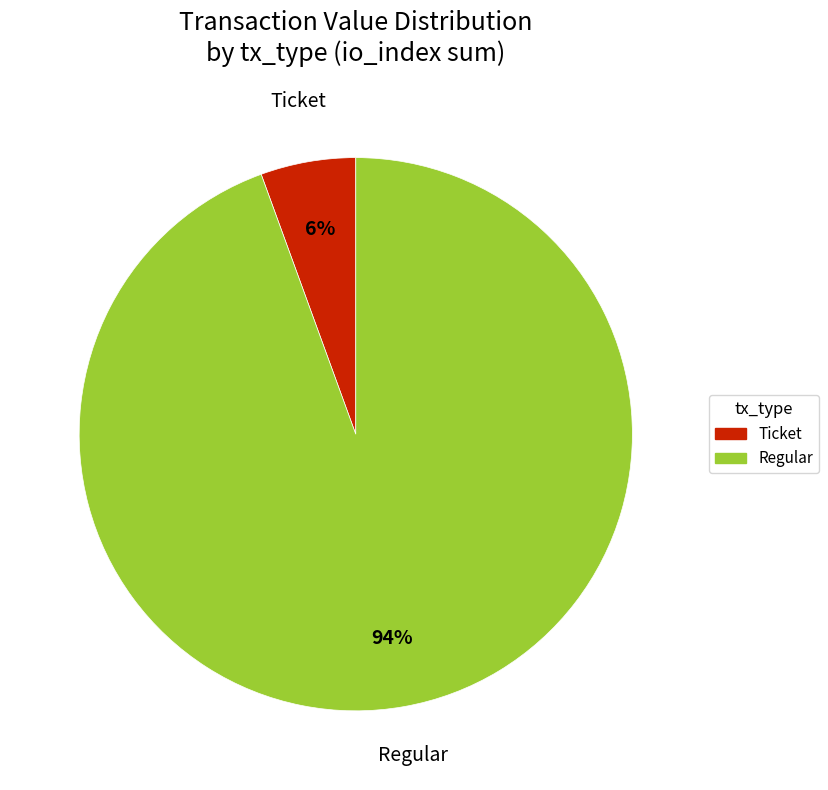

Is there a majority slice in this chart?

Yes